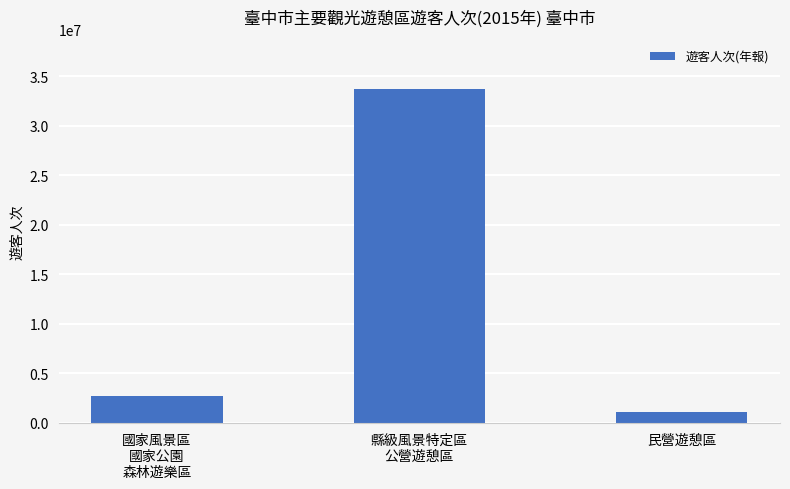

What is the label of the 1st bar from the left?

國家風景區
國家公園
森林遊樂區